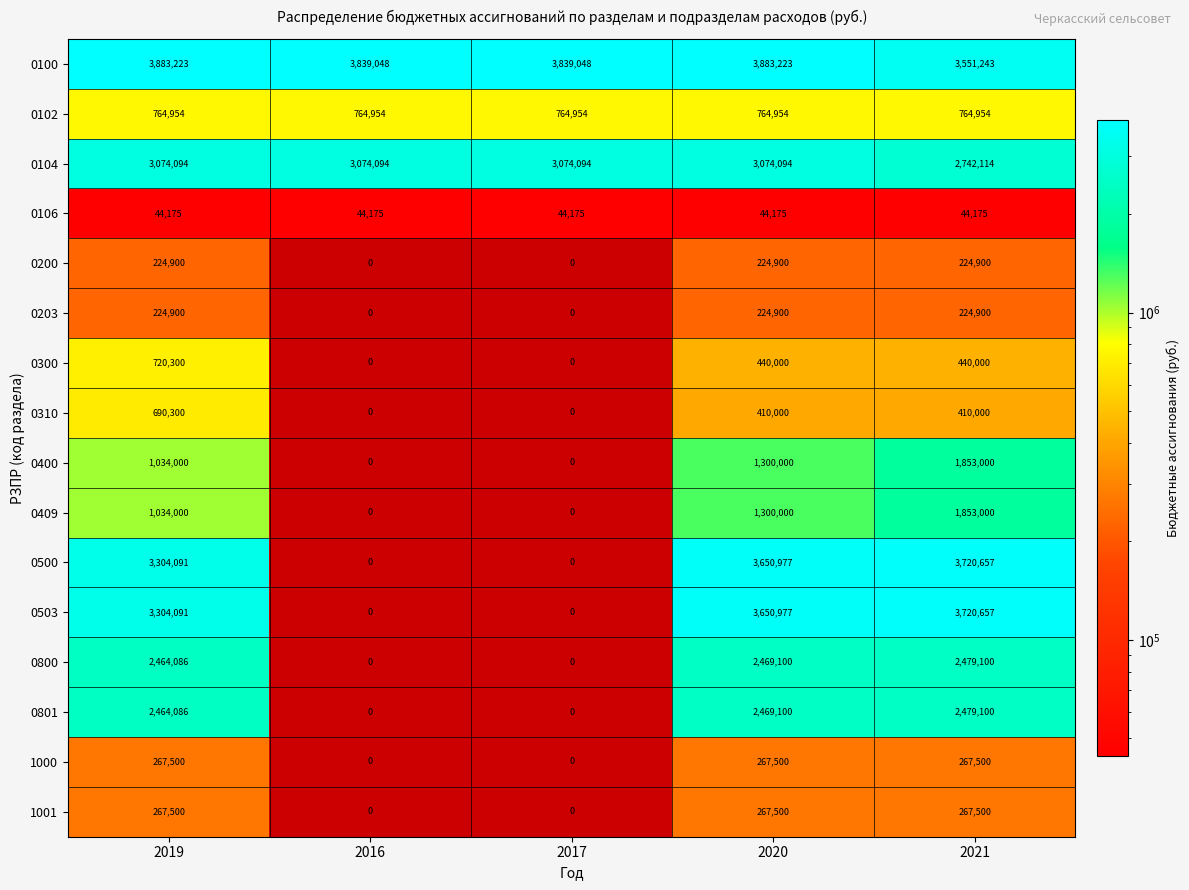

Which has a higher value, 2017 or 2020?

2020